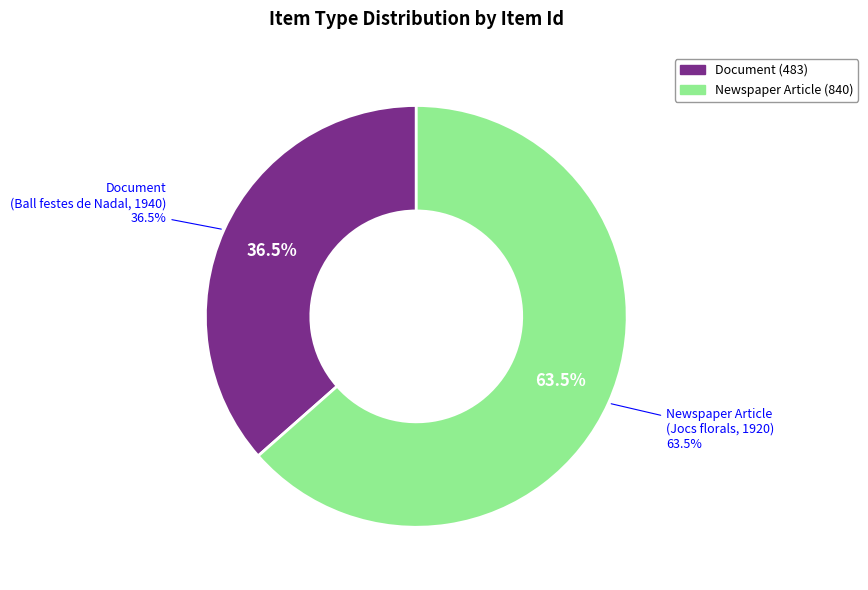

What is the smallest slice in the pie chart?

Document (Ball festes de Nadal, 1940)